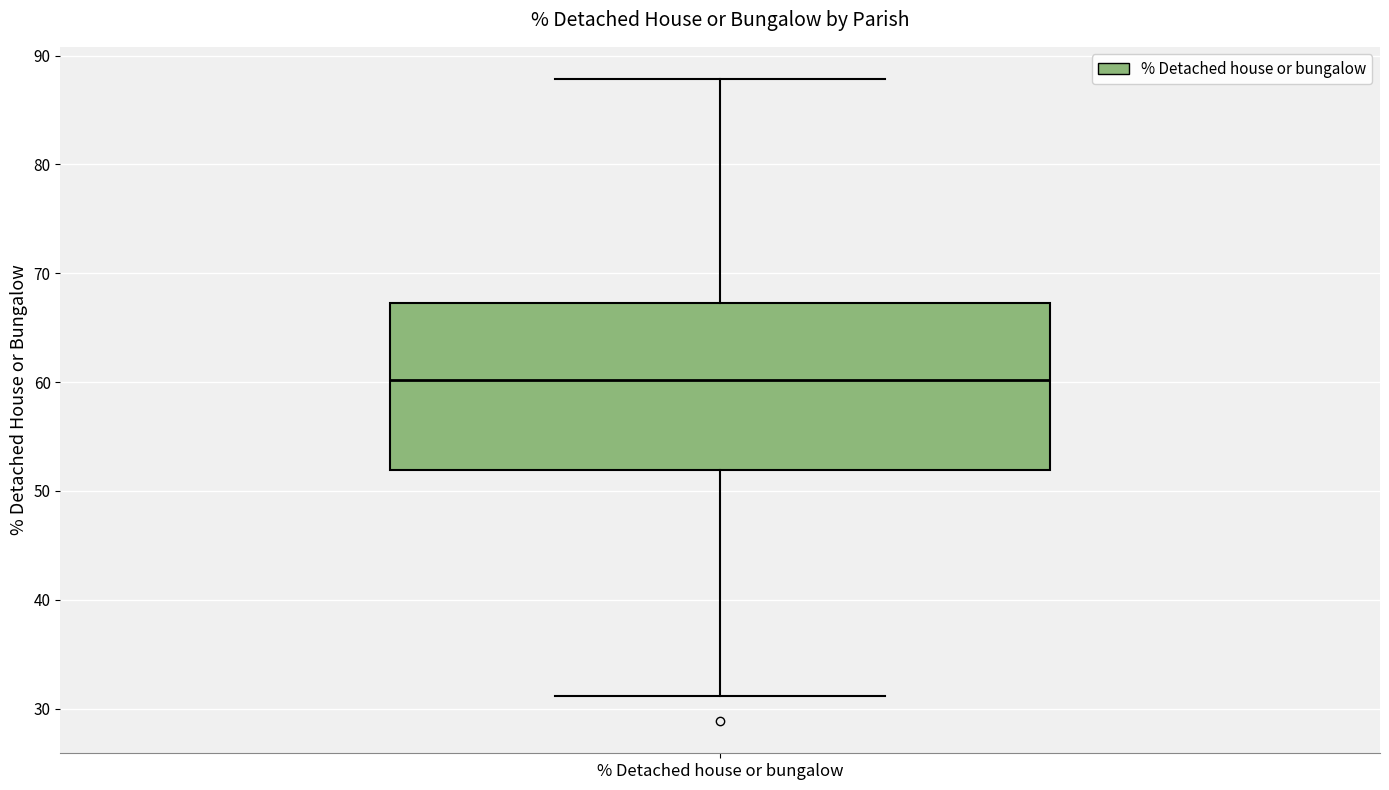

Transcribe this box plot: give where the median line is, the range the box spans, and where the two whiskers end, as read against the y-axis. The values are not printed on the chart, so give them approximately, as read against the axis.

median 60, box 52 to 67, whiskers 31 to 88